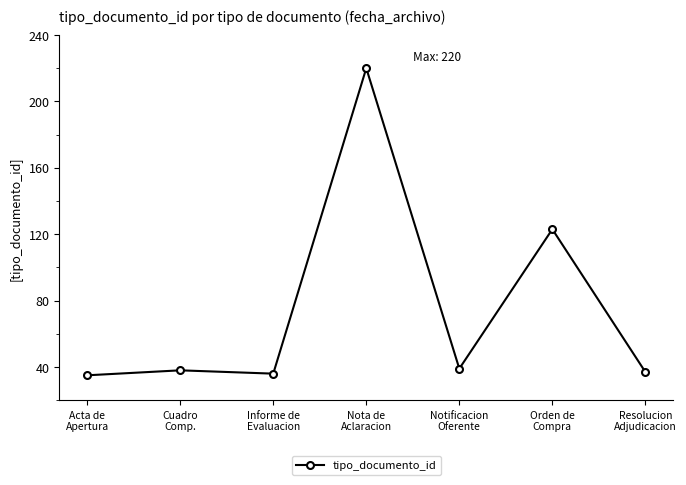

What is the change in value from Nota de
Aclaracion to Orden de
Compra?

-97